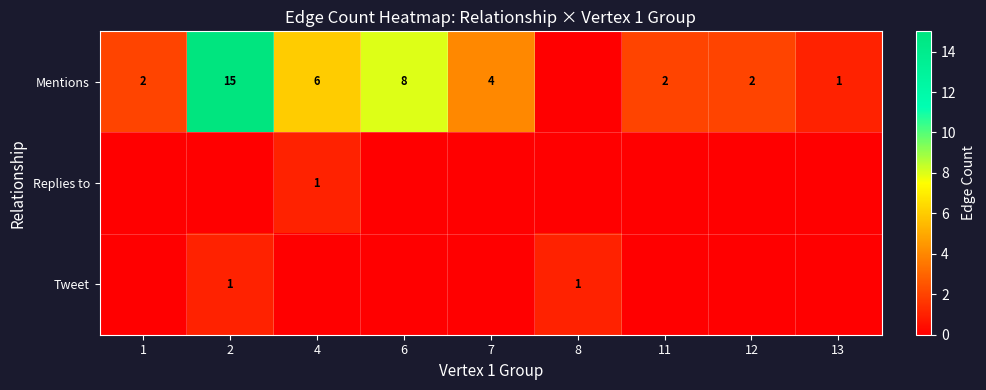

The Mentions series shows 4 at 7. True or false?

True